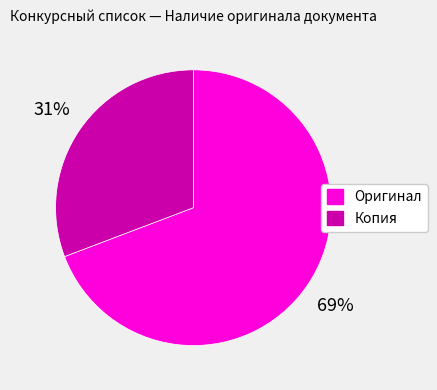

Which slice represents more than half of the pie?

Оригинал